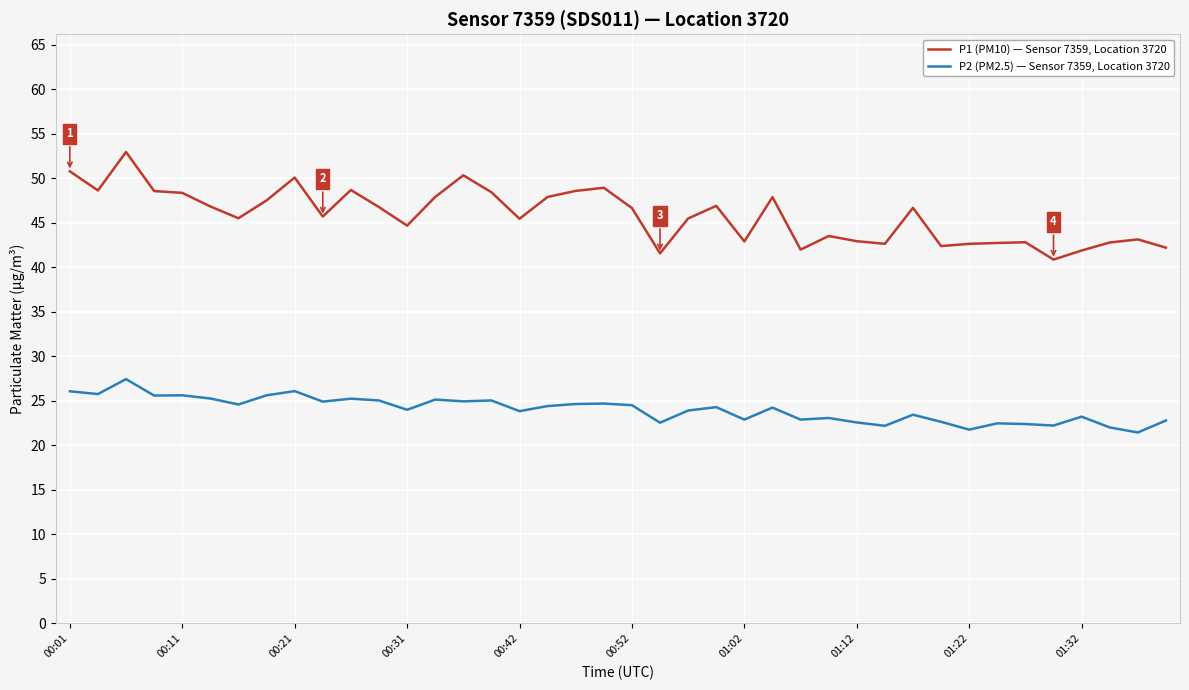

True or false: P2 (PM2.5) — Sensor 7359, Location 3720 and P1 (PM10) — Sensor 7359, Location 3720 intersect in this chart.

False